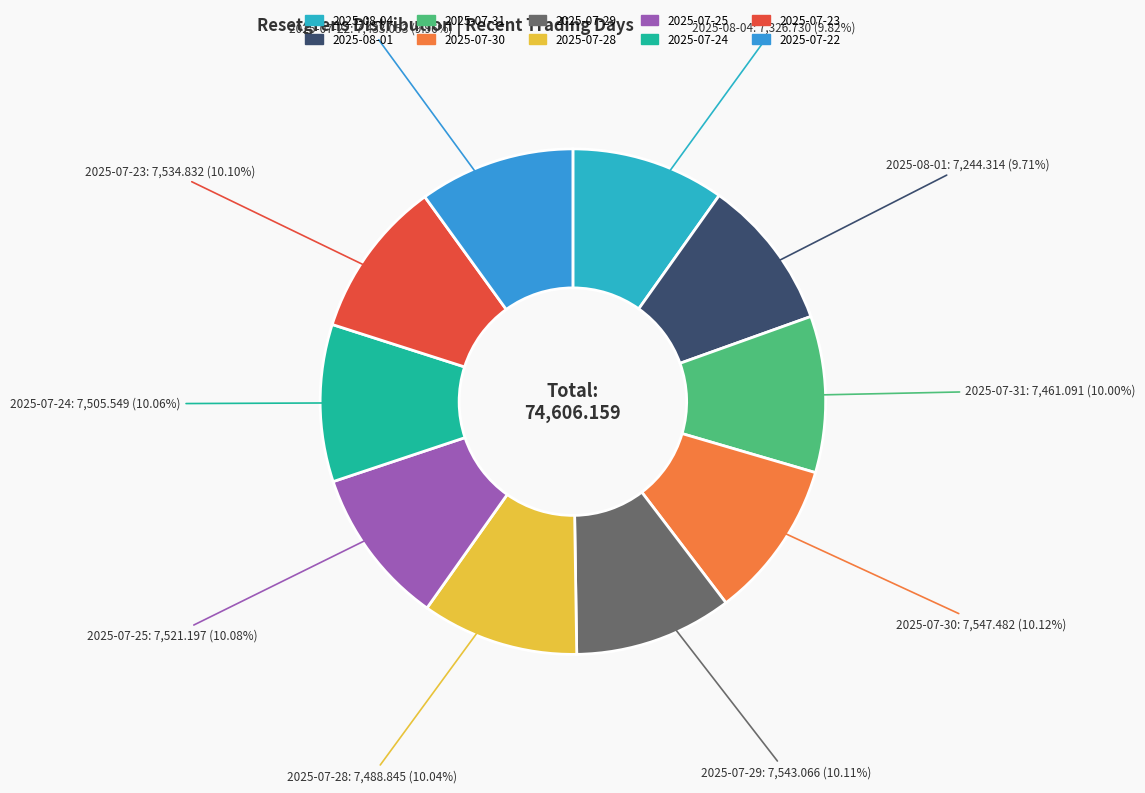

What is the ratio of the value at 2025-07-29 to the value at 2025-07-23?

1.0